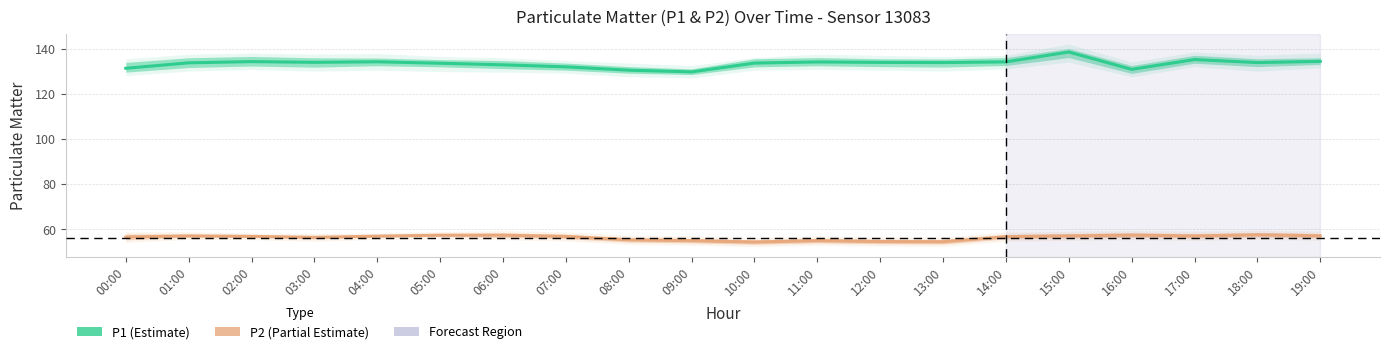

What value does the P1 (Estimate) series have at 08:00?

130.4